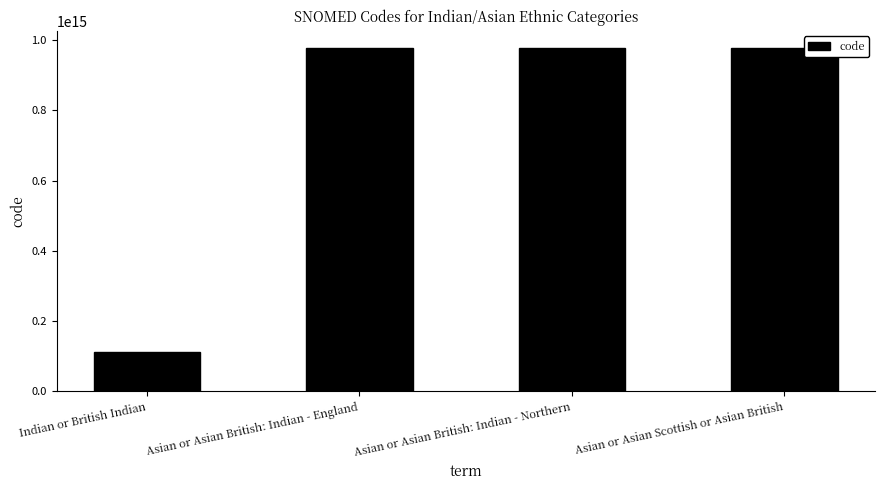

The chart shows a value of 1445943518767324 at Asian or Asian Scottish or Asian British. True or false?

False